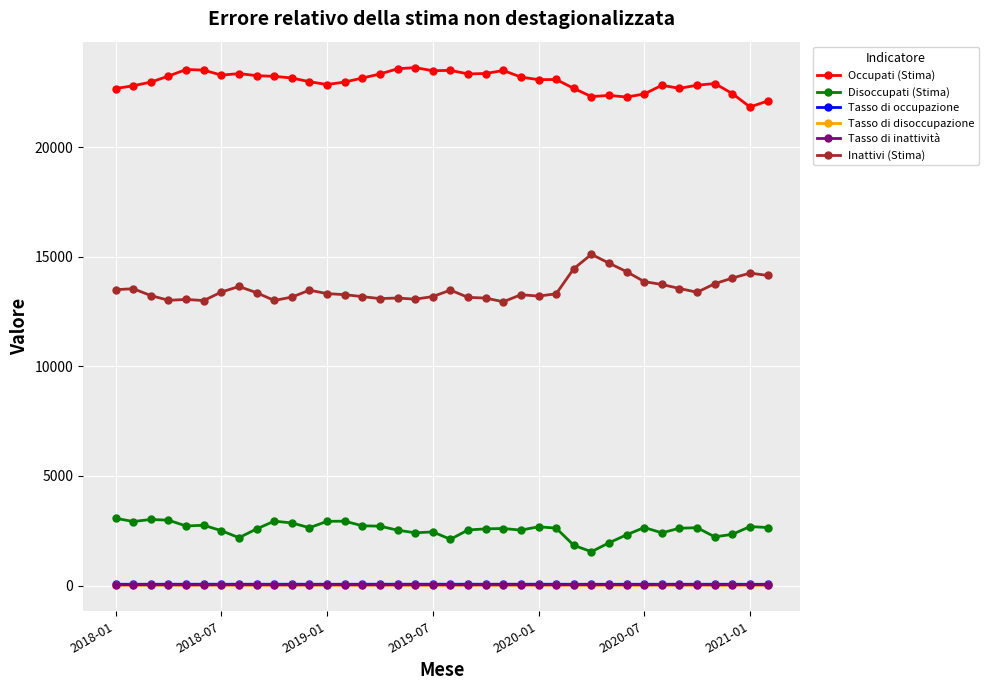

Which series has the largest total across all categories?

Occupati (Stima)